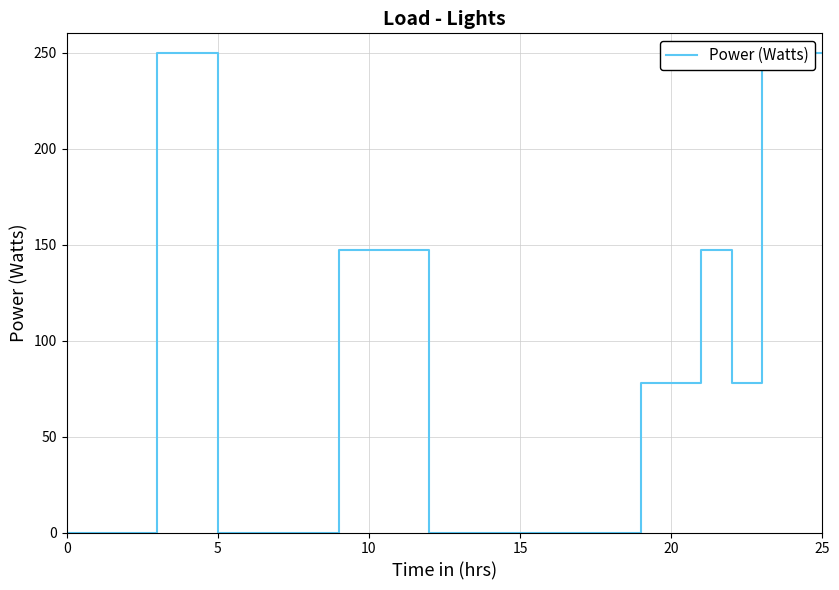

What is the greatest value displayed?

250